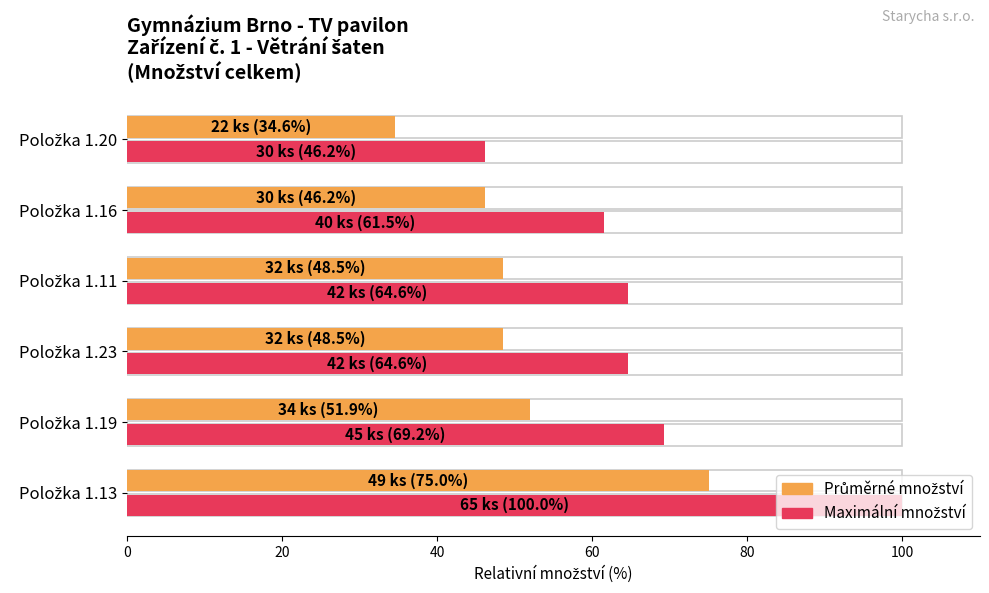

What is the greatest value displayed?

100.0